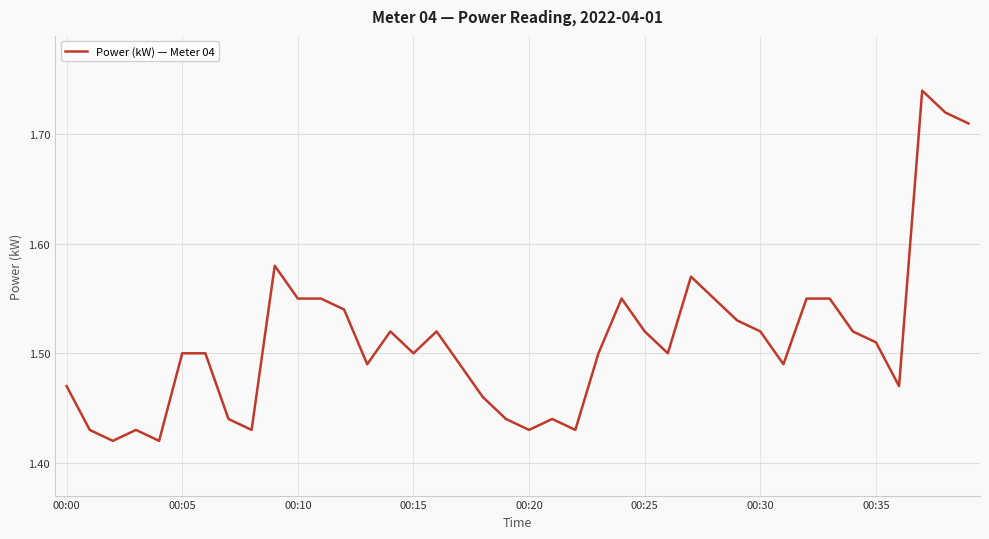

What is the difference between the maximum and minimum values?

0.3